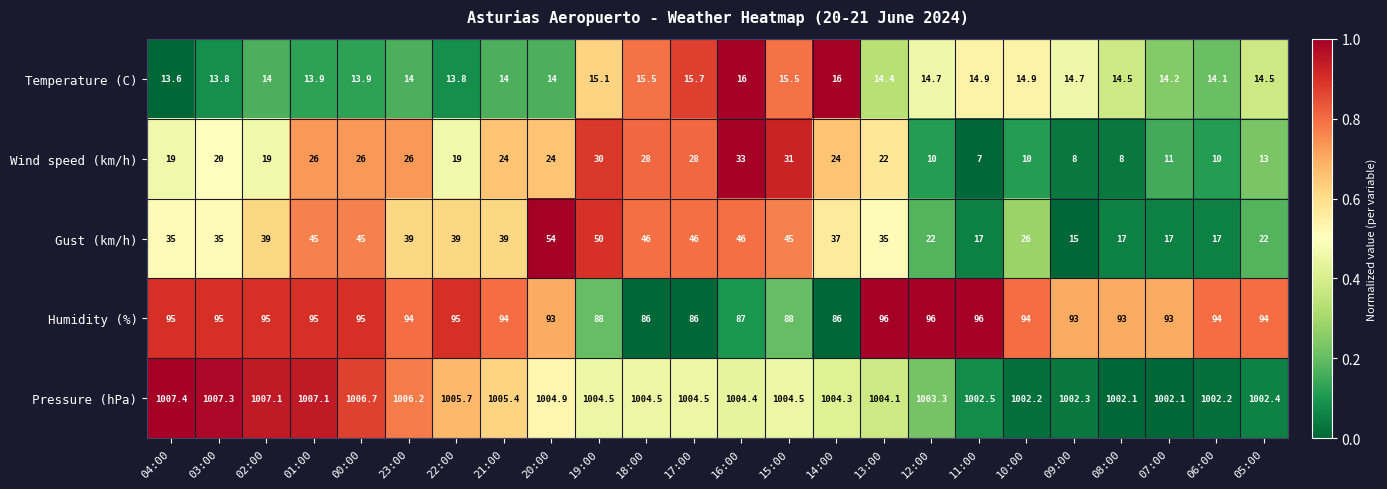

Which category has the lowest value across all series?

11:00